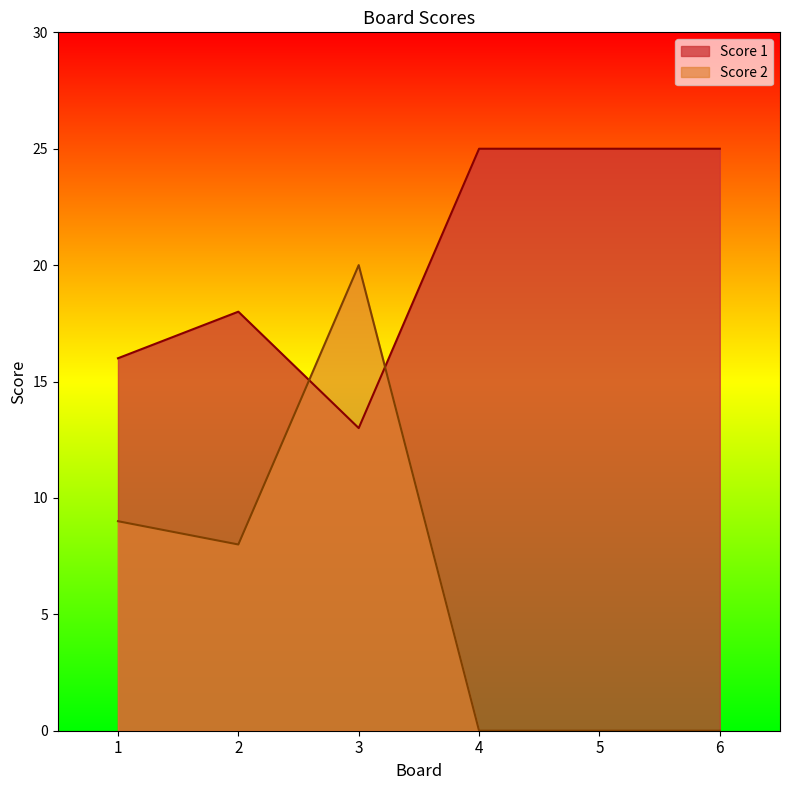

At how many categories does at least one series exceed 12?

6